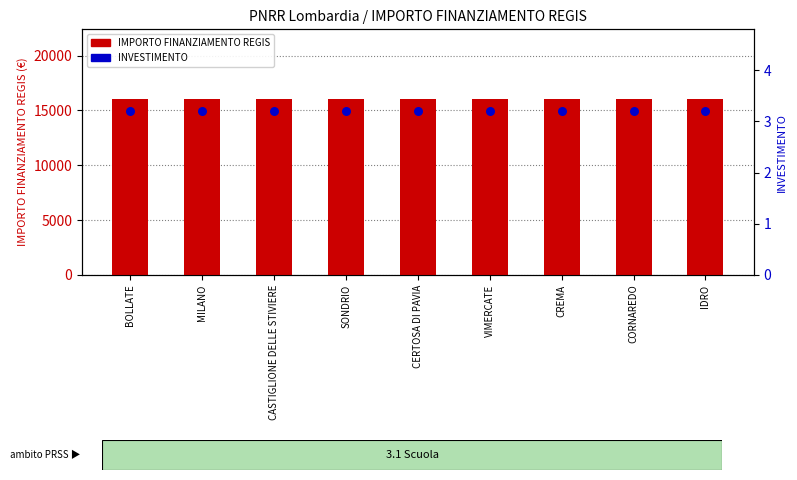

What are all the series names shown in the legend?

IMPORTO FINANZIAMENTO REGIS, INVESTIMENTO